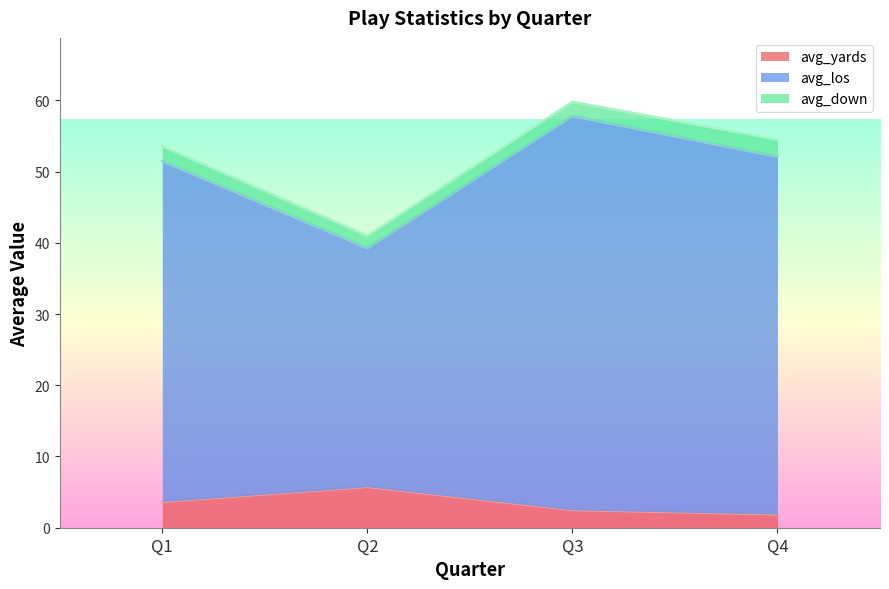

What is the average value of the avg_yards series?

3.5